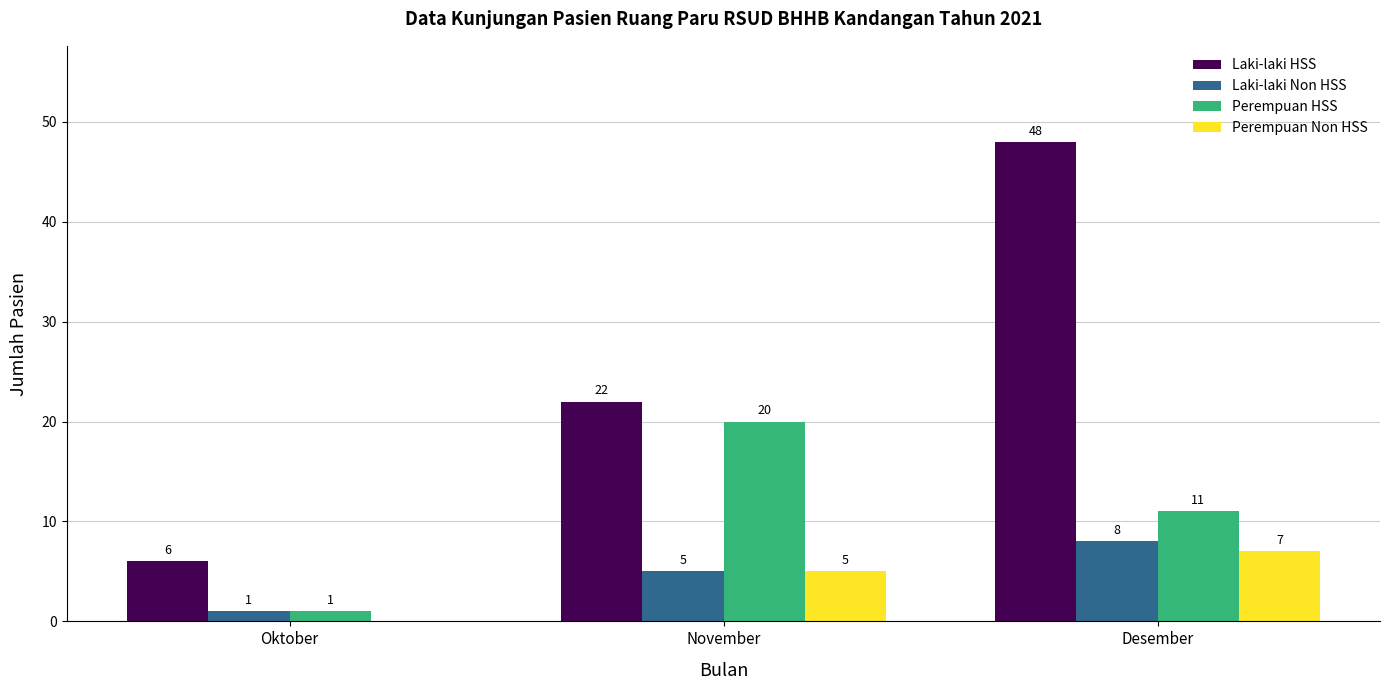

What is the spread (max minus min) of values at Desember?

41